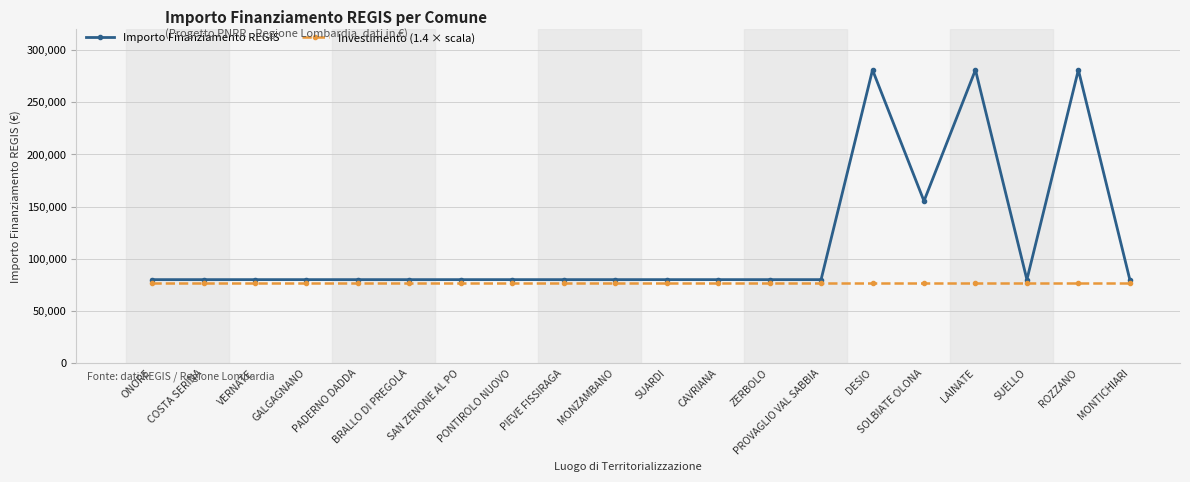

What is the spread (max minus min) of values at LAINATE?

203932